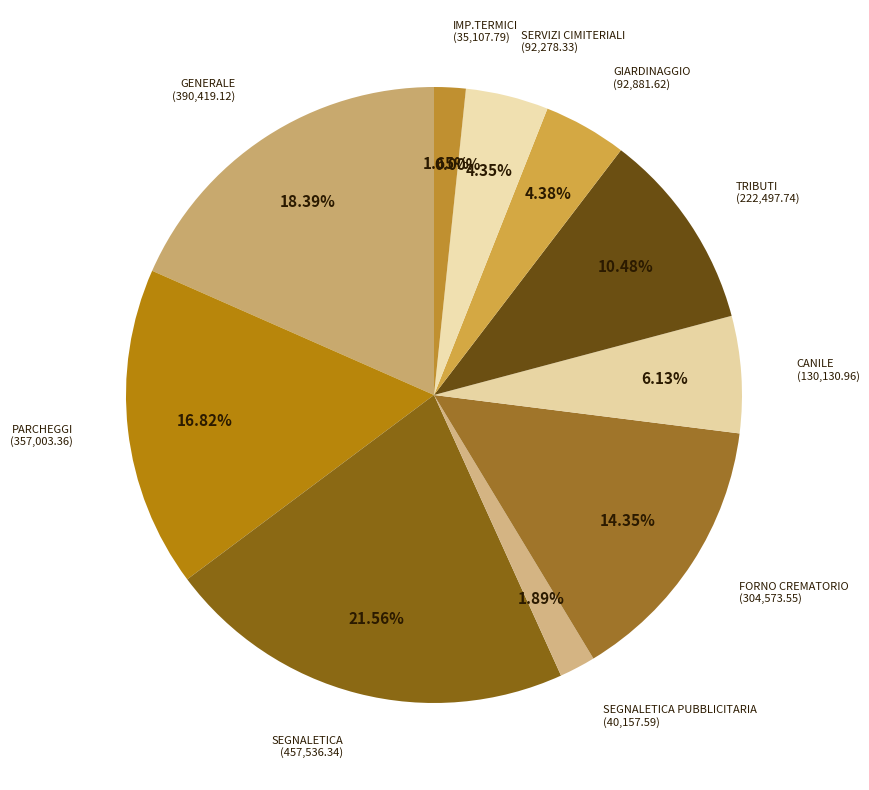

How many segments does this pie chart have?

11